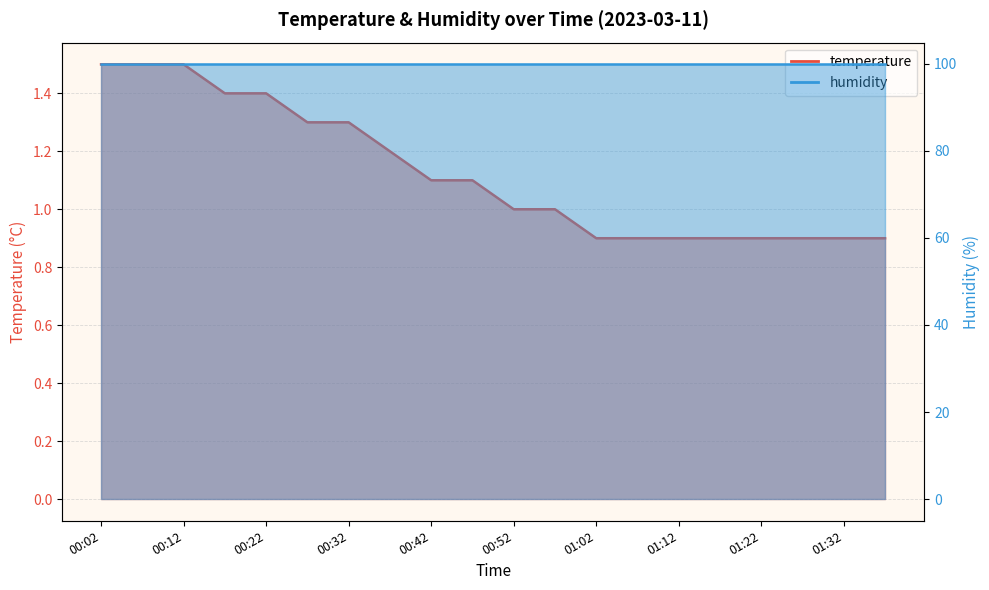

Reading left to right, extract all data points from this chart.

00:02=1.5	00:07=1.5	00:12=1.5	00:17=1.4	00:22=1.4	00:27=1.3	00:32=1.3	00:37=1.2	00:42=1.1	00:47=1.1	00:52=1.0	00:57=1.0	01:02=0.9	01:07=0.9	01:12=0.9	01:17=0.9	01:22=0.9	01:27=0.9	01:32=0.9	01:37=0.9